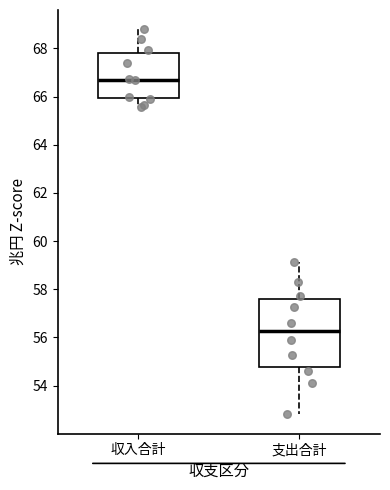

Reading left to right, transcribe this box plot: for each box, give where its median line is, the range the box spans, and where its two whiskers end, as read against the y-axis. The values are not printed on the chart, so give them approximately, as read against the axis.

収入合計: median 66.8, box 66.0 to 67.8, whiskers 65.6 to 68.8
支出合計: median 56.2, box 54.8 to 57.6, whiskers 52.8 to 59.2